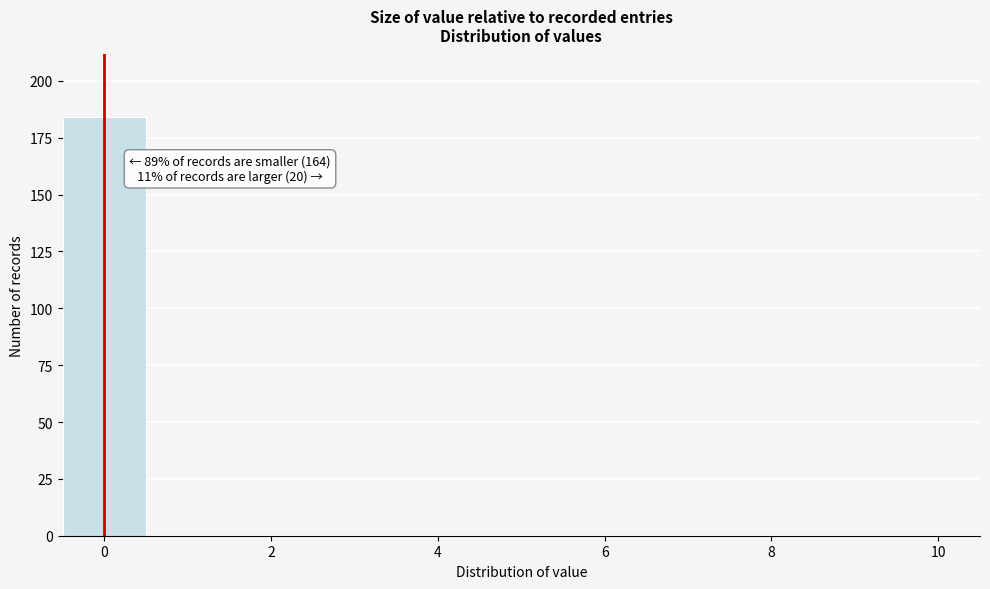

Which range on the x-axis has the tallest bar?

-0.5 to 0.5